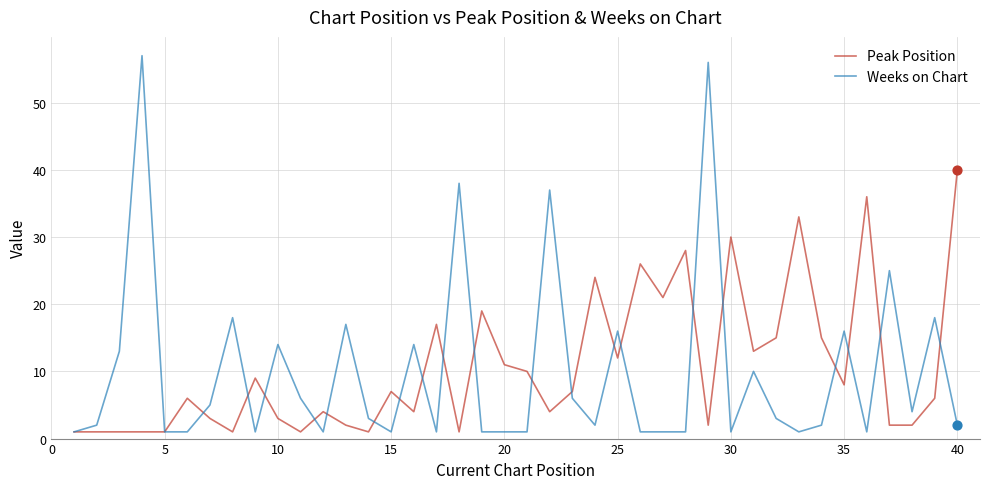

Which series has the widest spread of values?

Weeks on Chart